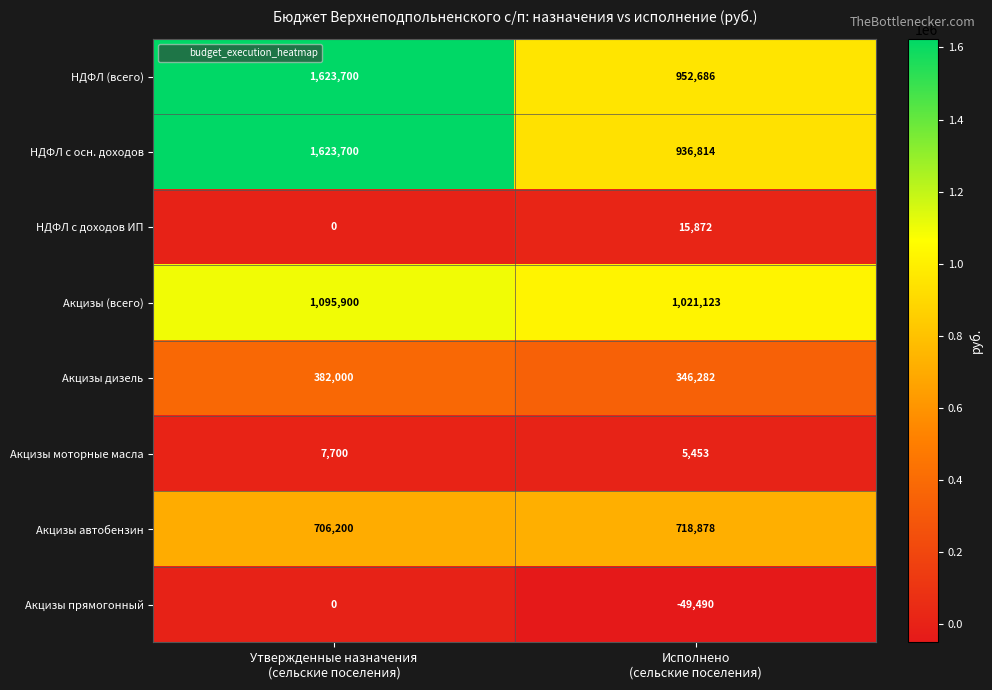

What is the smallest value displayed?

-49490